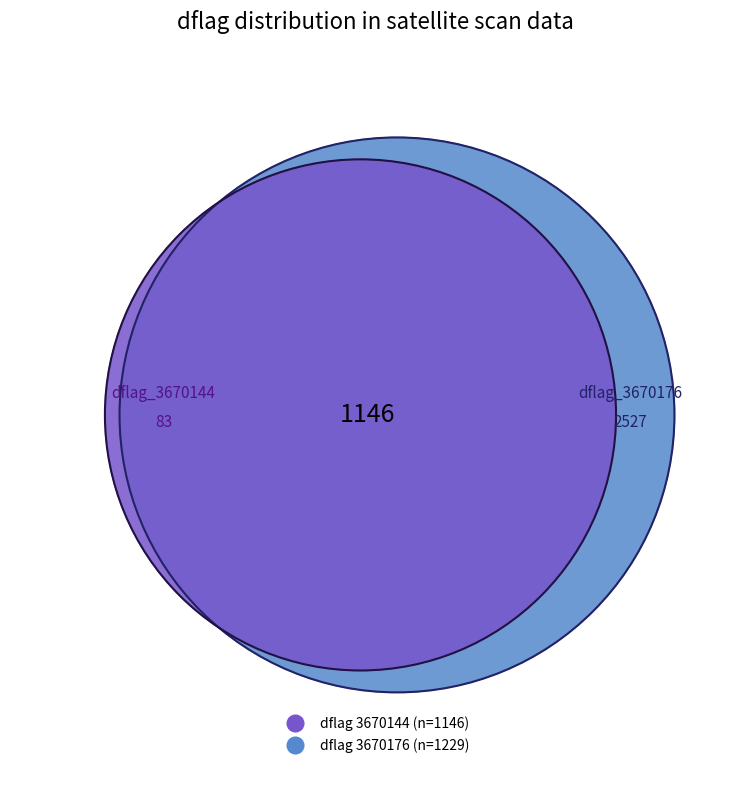

True or false: 3670176 accounts for 50% of the total.

True